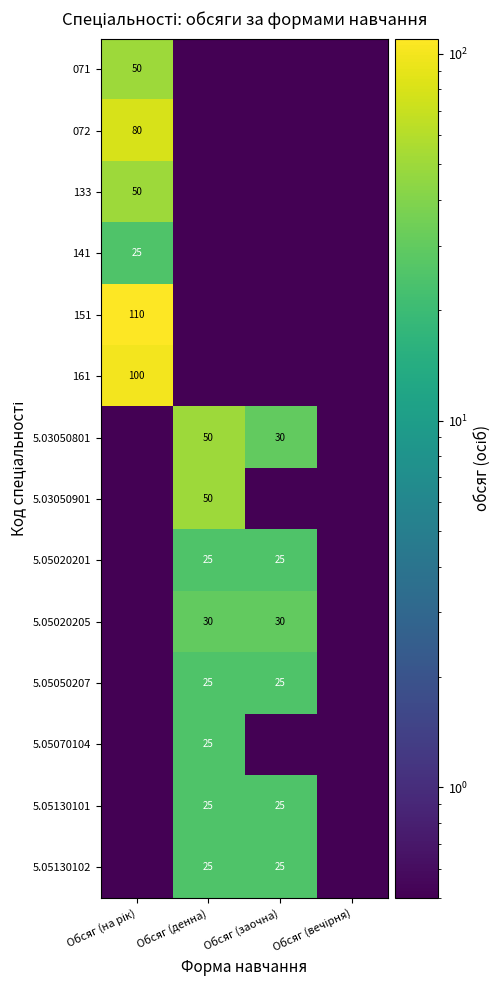

What is the sum of the 5.05020205 values at Обсяг (заочна) and Обсяг (денна)?

60.0